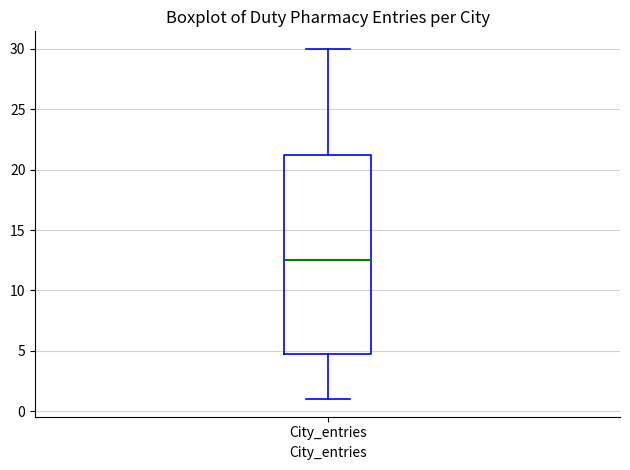

Transcribe this box plot: give where the median line is, the range the box spans, and where the two whiskers end, as read against the y-axis. The values are not printed on the chart, so give them approximately, as read against the axis.

median 12.5, box 5.0 to 21.5, whiskers 1.0 to 30.0